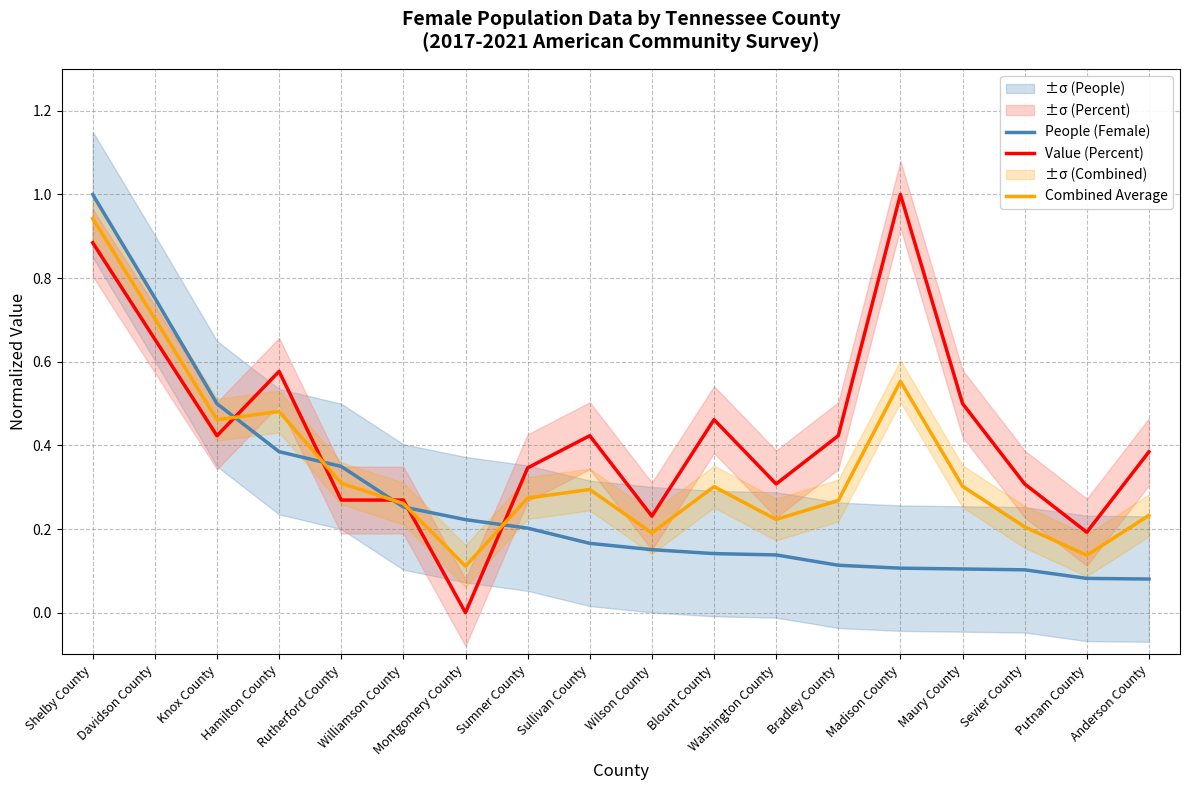

What is the maximum value shown in the chart?

1.0